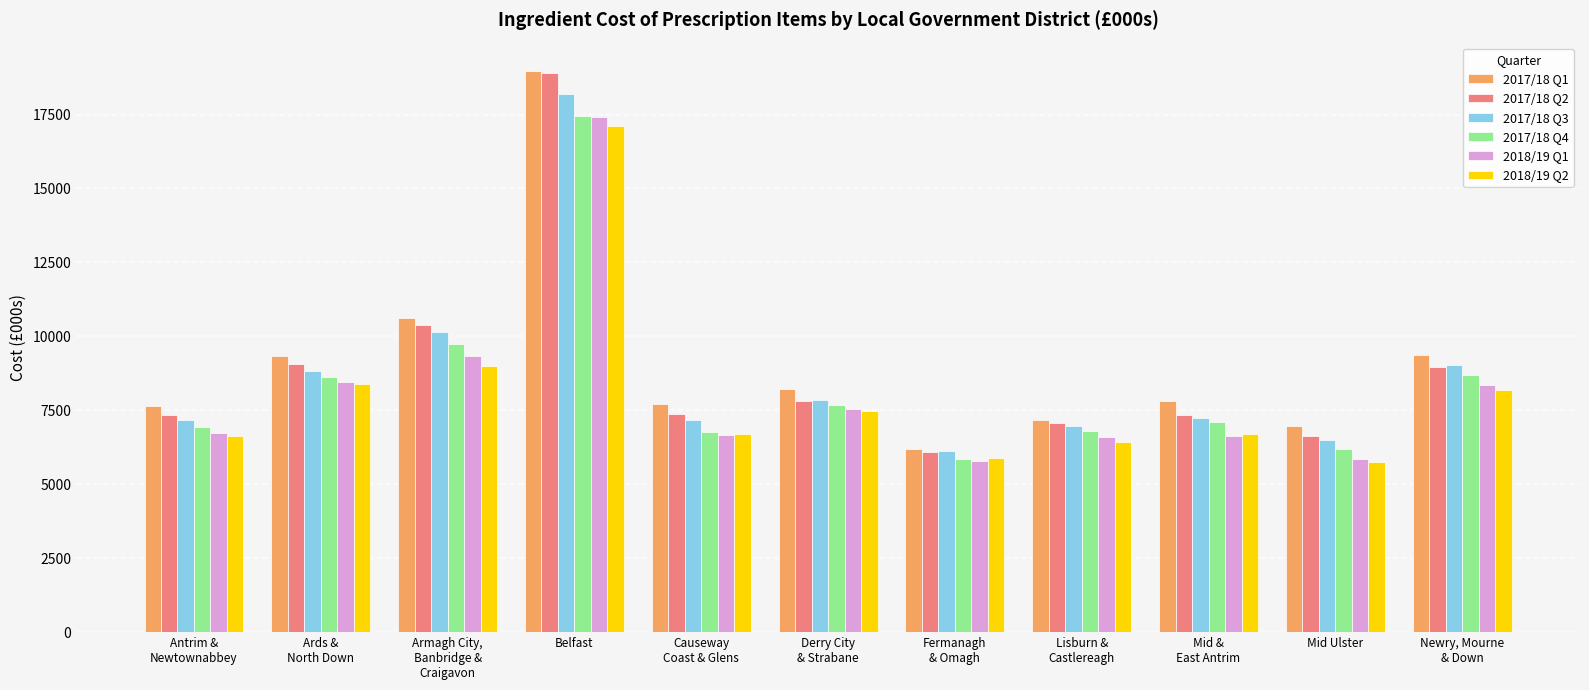

What is the average value of the 2017/18 Q3 series?

8656.0